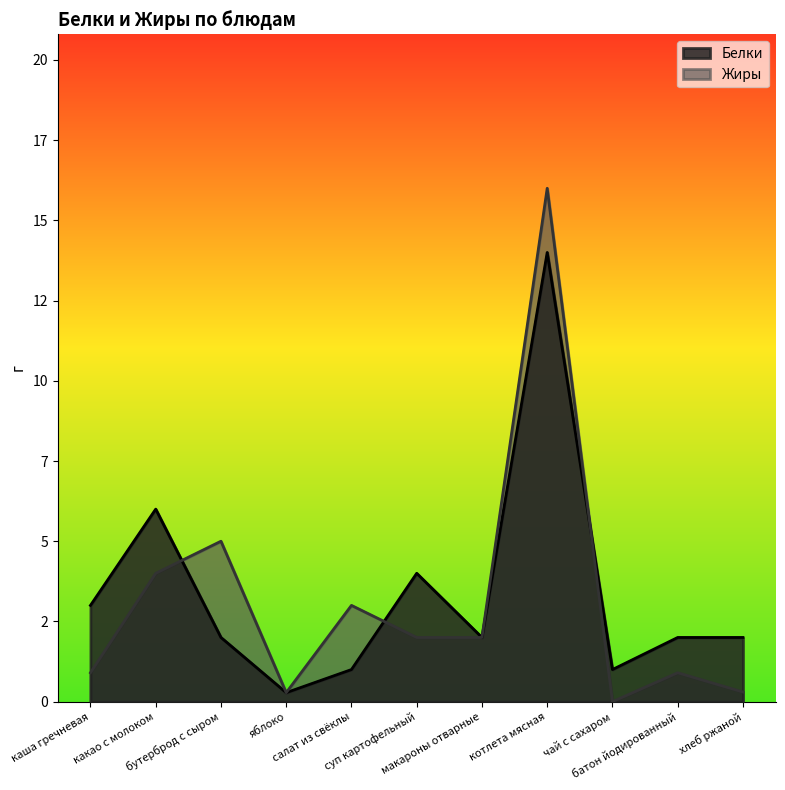

What position from the left is суп картофельный?

6